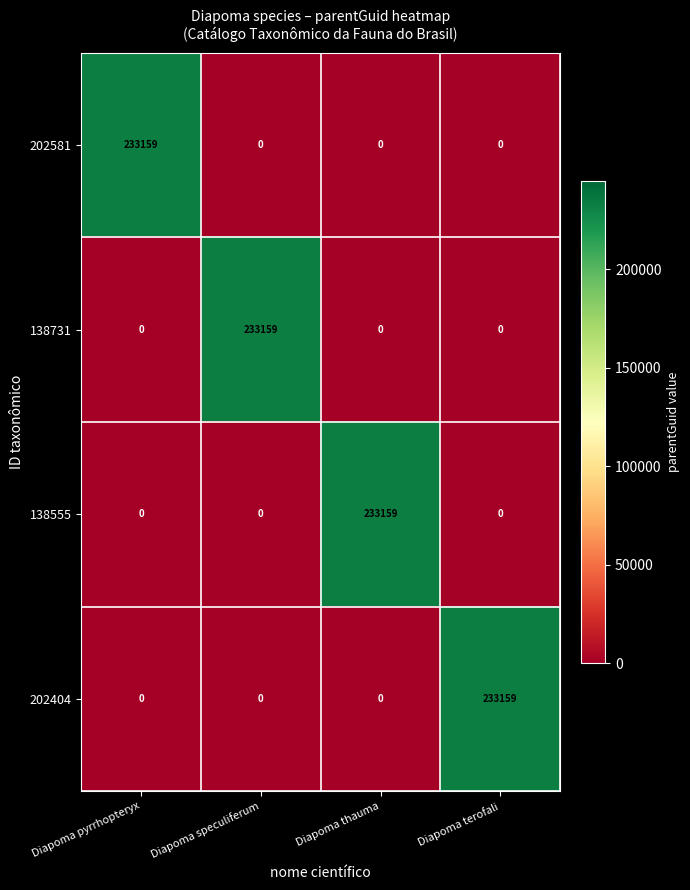

What is the spread (max minus min) of values at Diapoma terofali?

233159